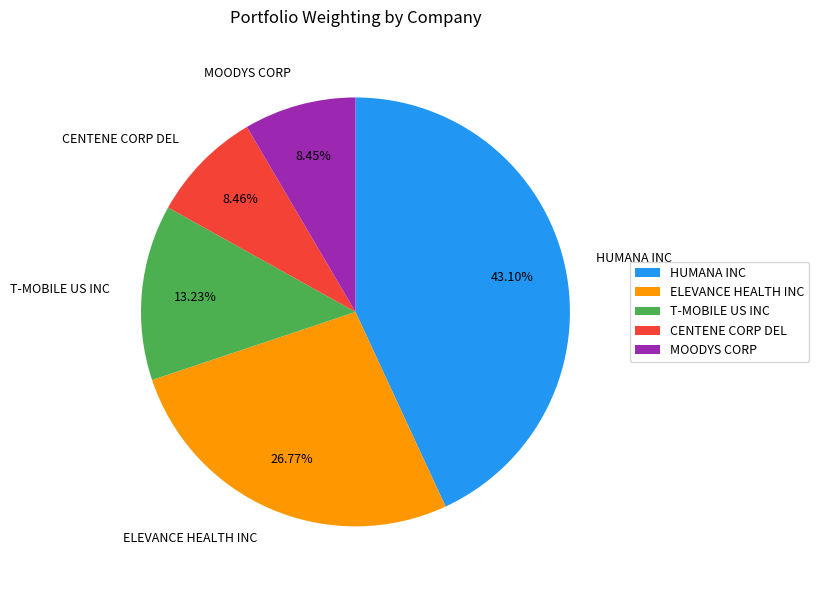

How many slices are in this pie chart?

5